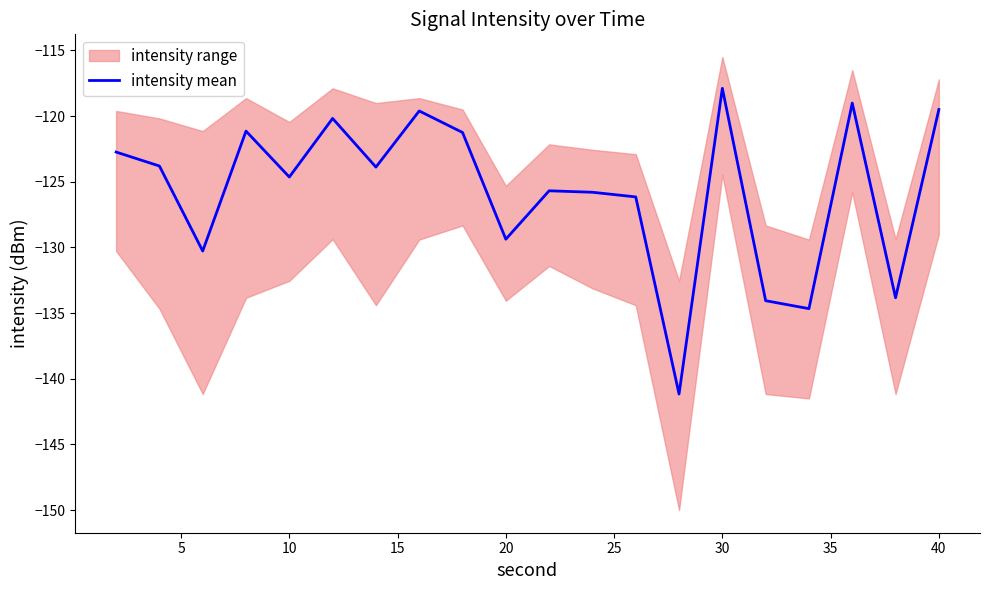

What is the difference between the maximum and second lowest values?

16.8